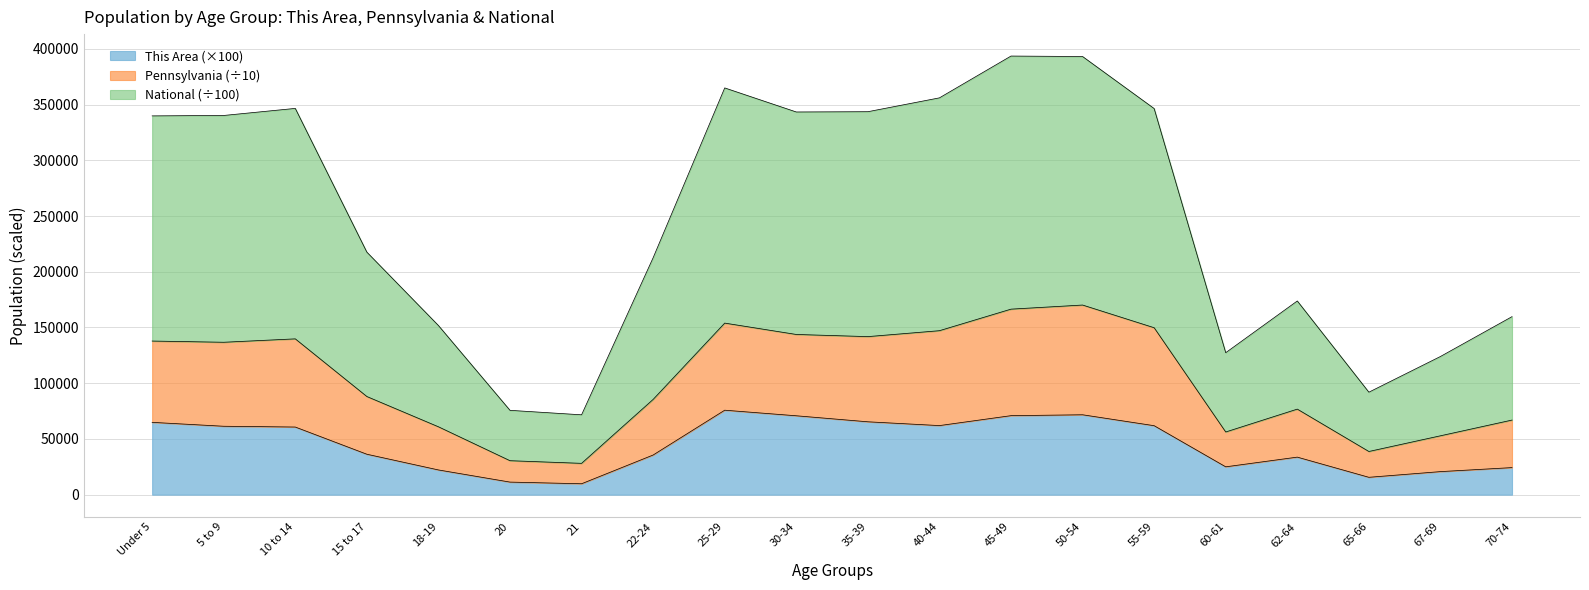

How many categories are shown in the chart?

20